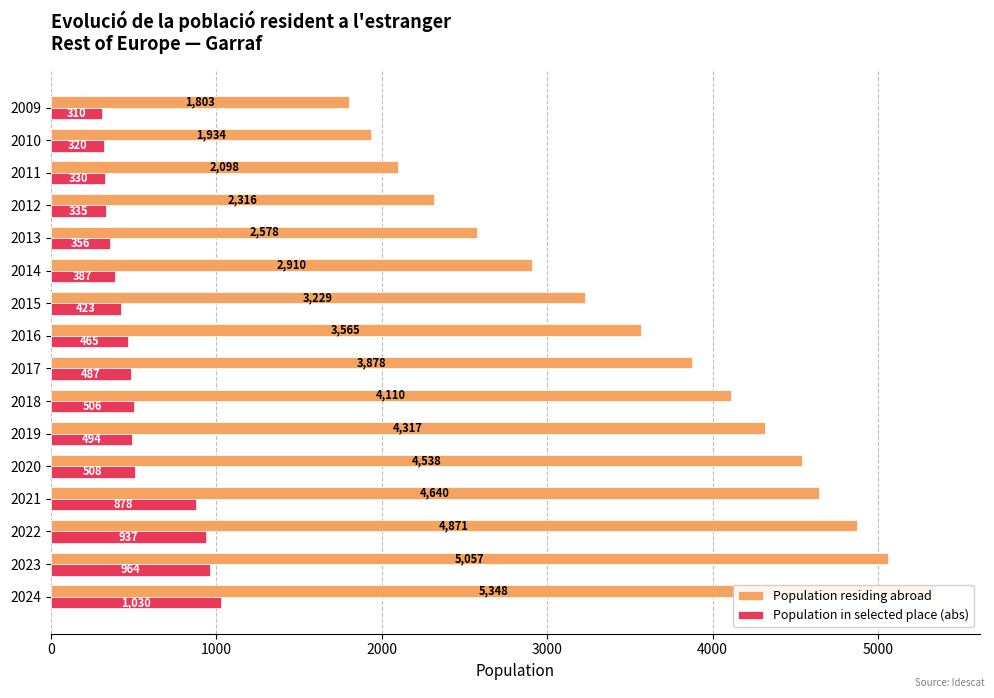

What are all the series names shown in the legend?

Population residing abroad, Population in selected place (abs)